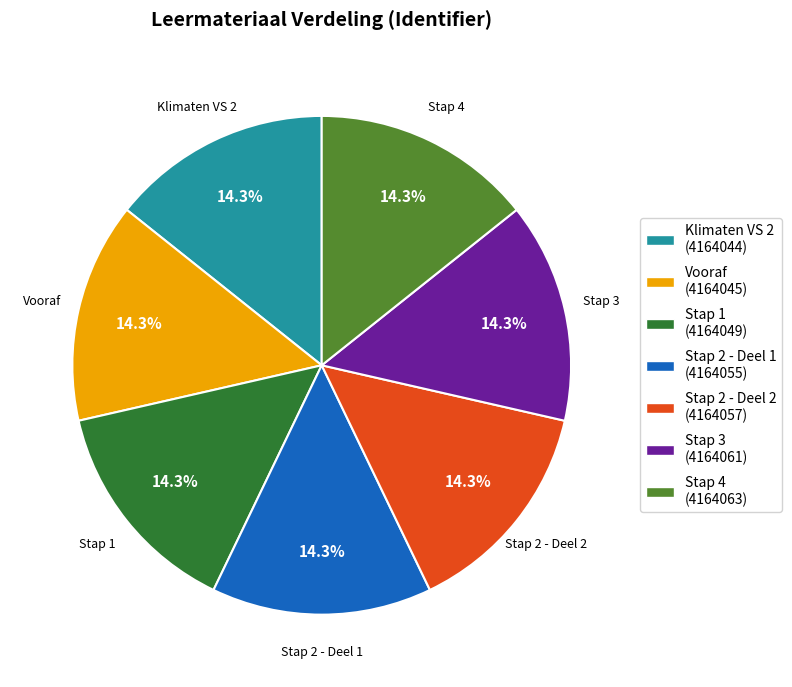

What is the total percentage of Stap 2 - Deel 1 and Vooraf?

28.6%